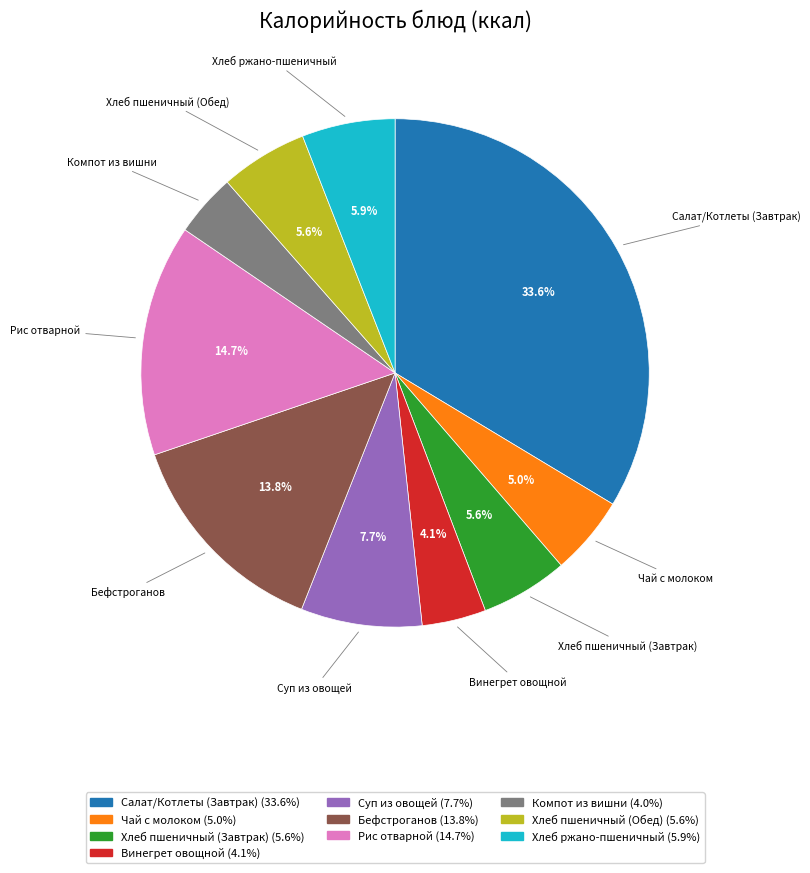

The Компот из вишни slice represents 4% of the pie. True or false?

True